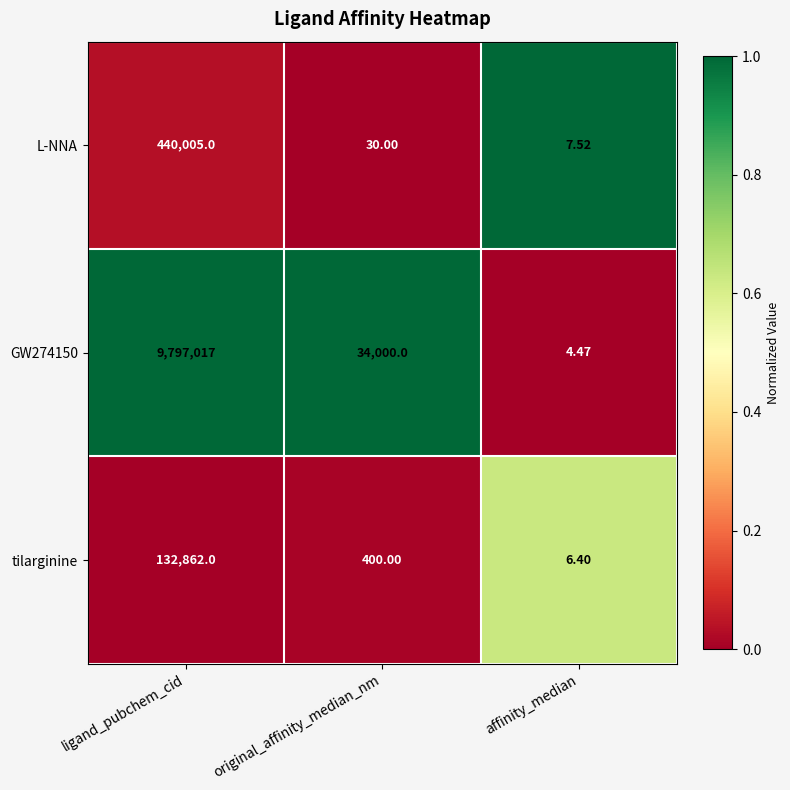

List the labels in order of L-NNA value, largest first.

ligand_pubchem_cid, original_affinity_median_nm, affinity_median